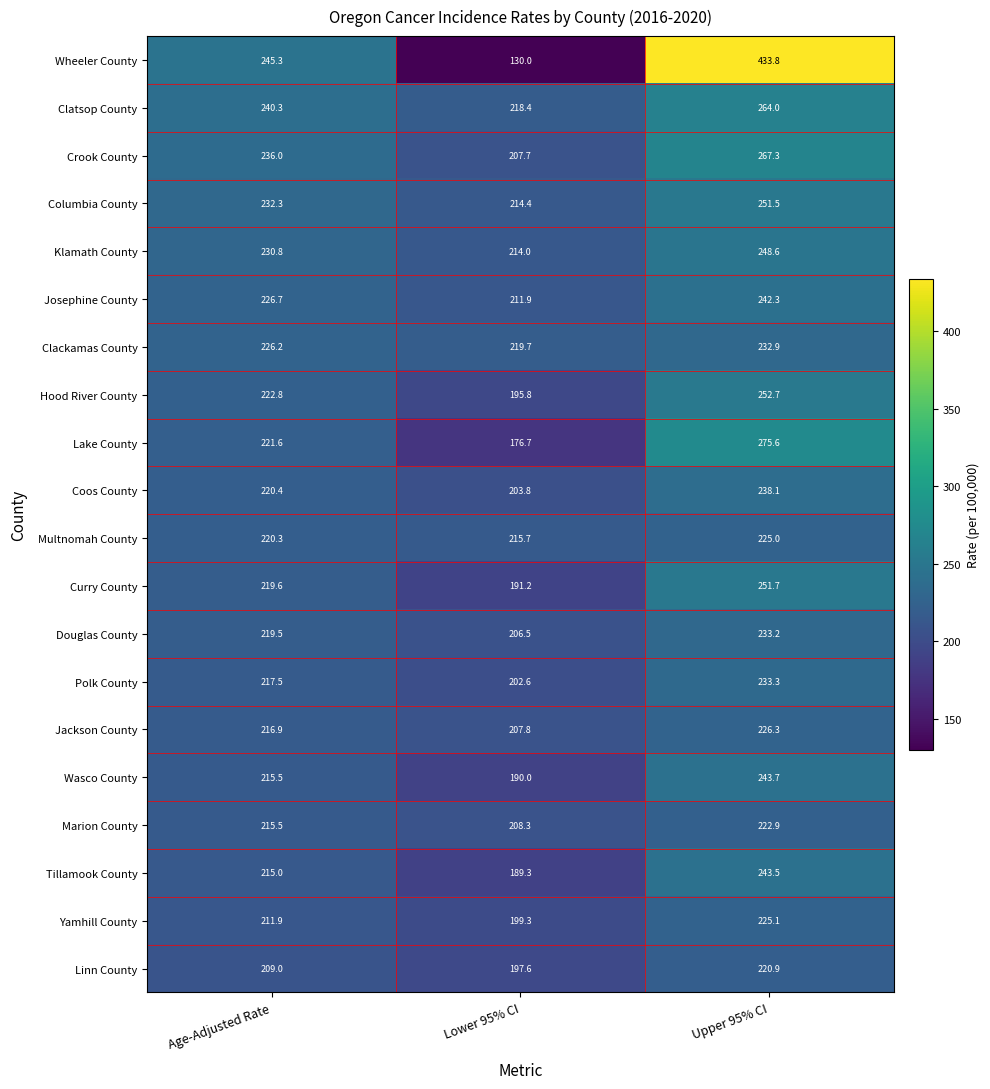

How many series are shown in this chart?

20